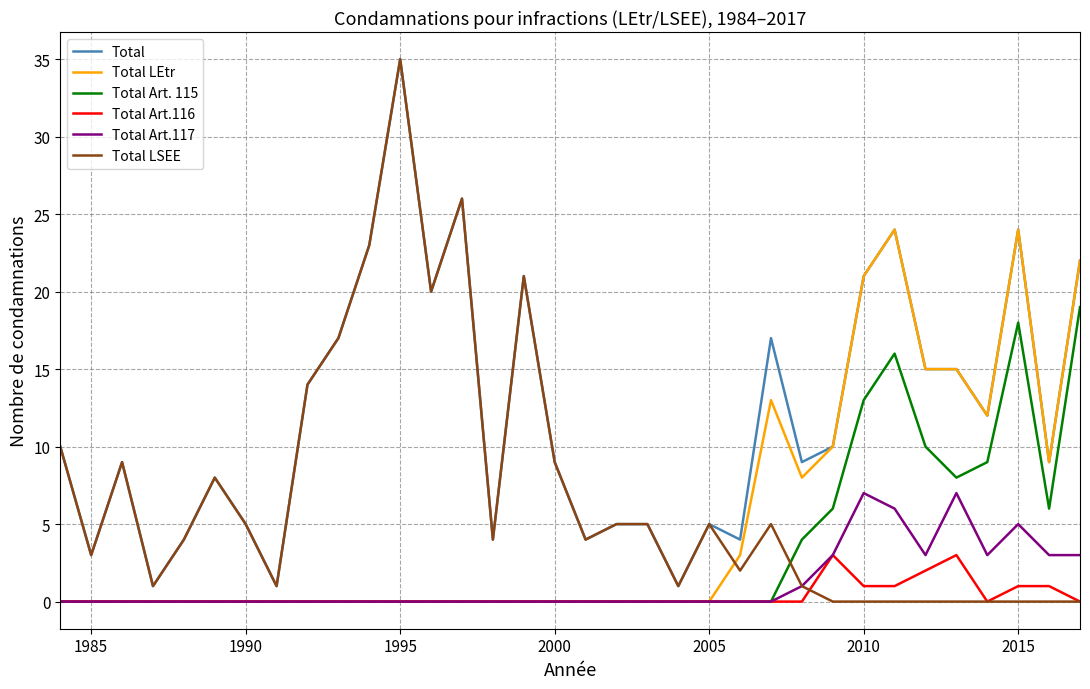

What is the greatest value displayed?

35